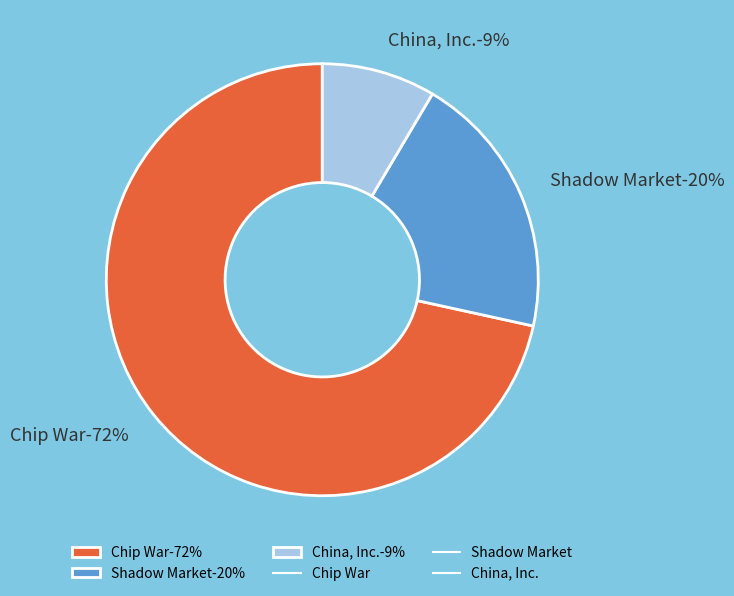

Which category has the biggest portion of the pie?

Chip War